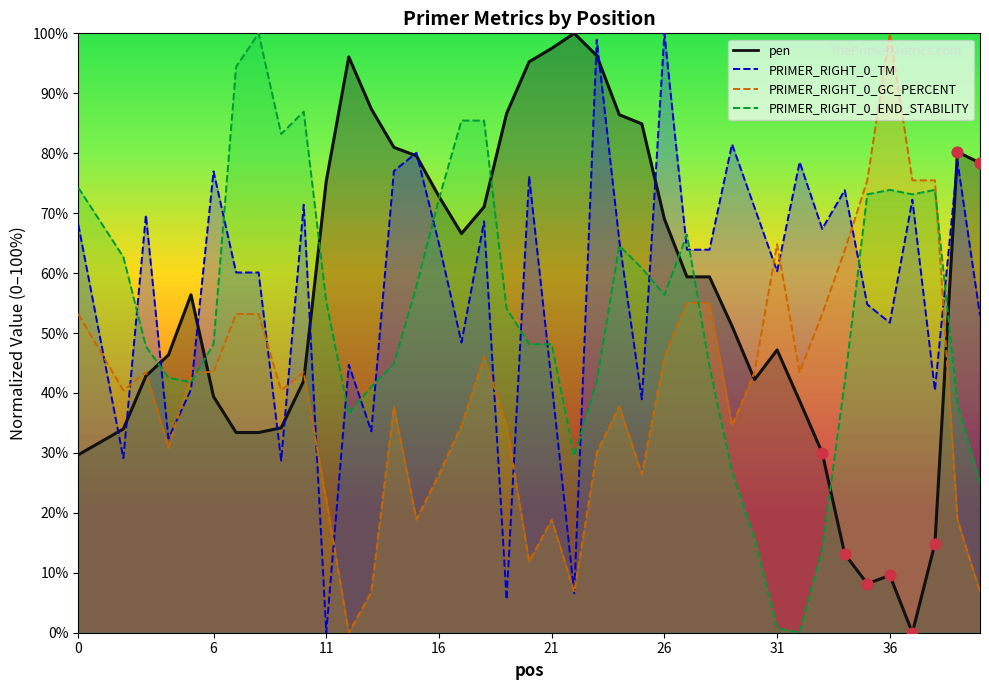

What is the total value across all series at 4?

152.2